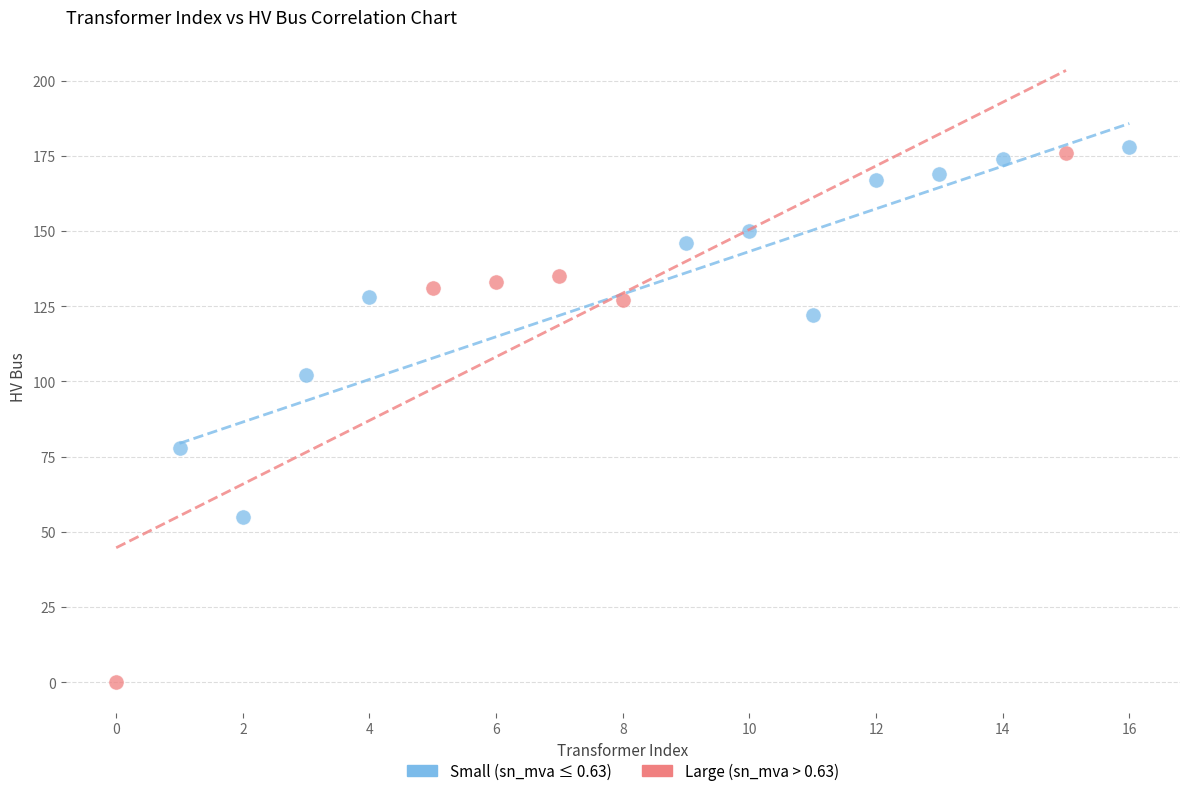

Which series has the largest Y range (max minus min)?

Large (sn_mva > 0.63)